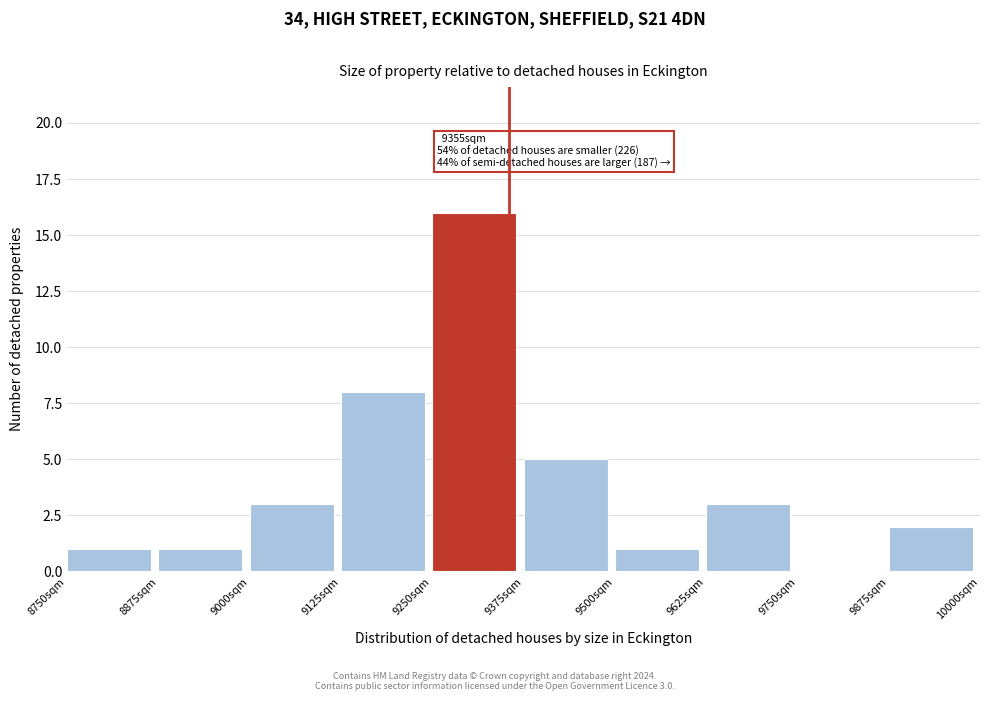

Over which range of the x-axis is the bar tallest?

9250 to 9375